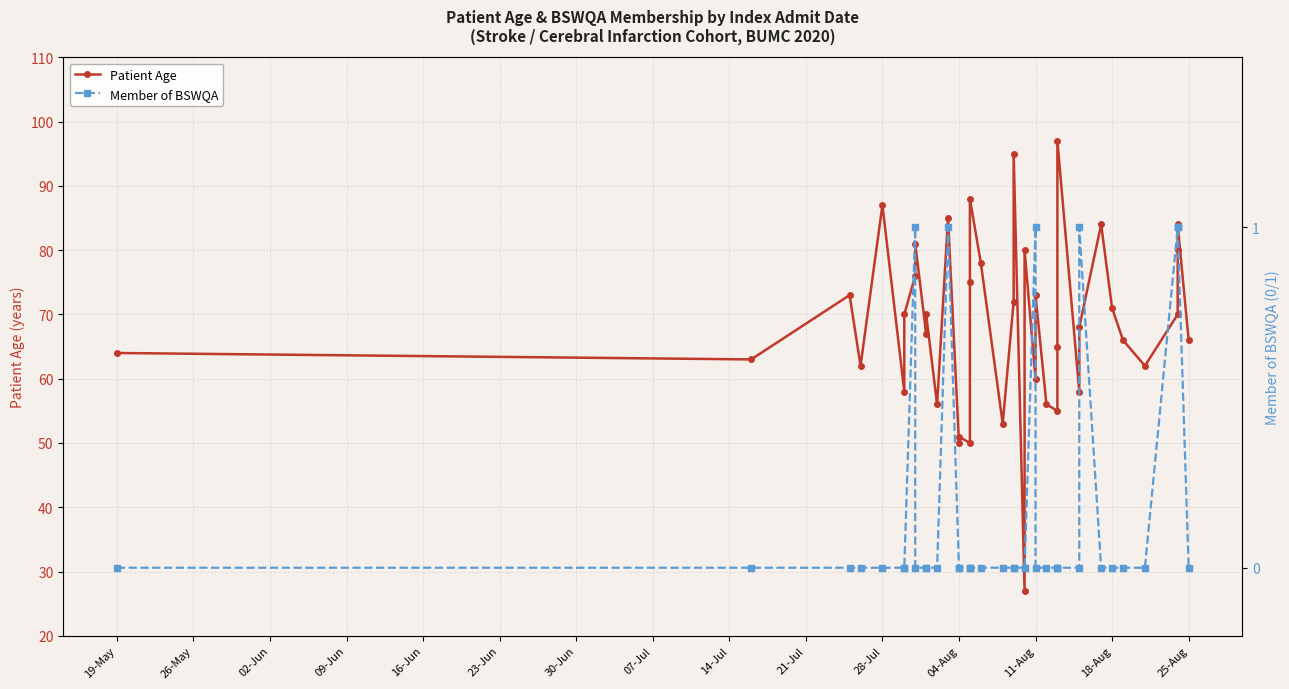

List the series in order of their peak value, highest first.

Patient Age, Member of BSWQA